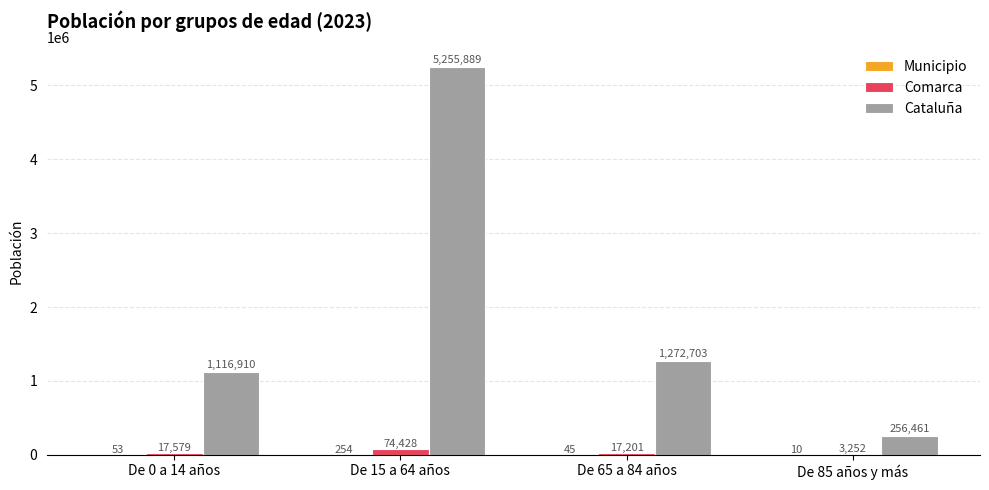

What value does the Comarca series have at De 0 a 14 años, to the nearest 10?

17580